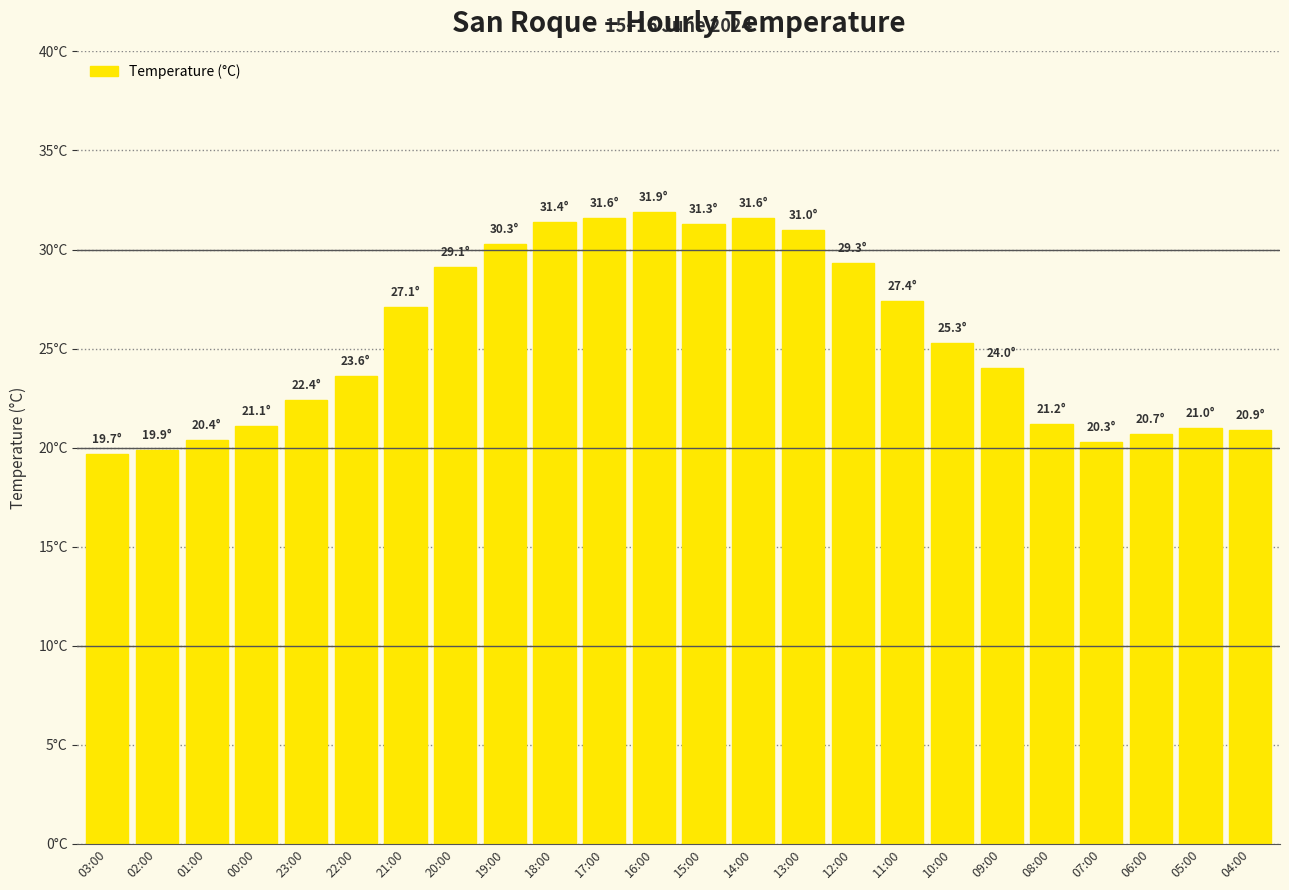

Does the chart contain any negative values?

No